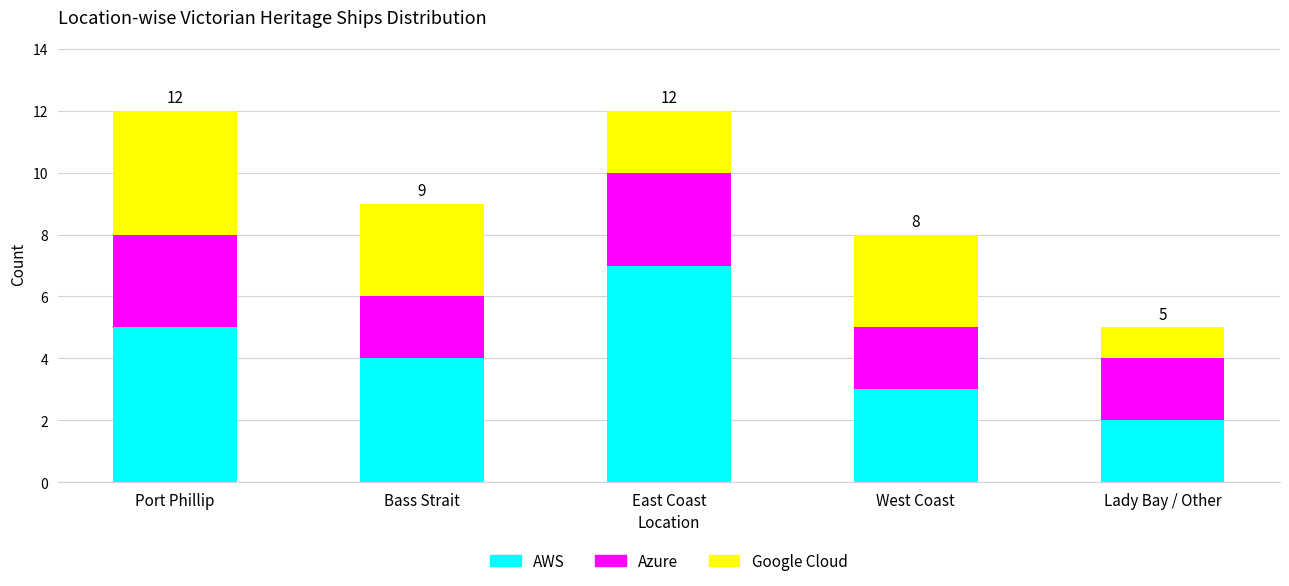

Count the number of categories in the chart.

5